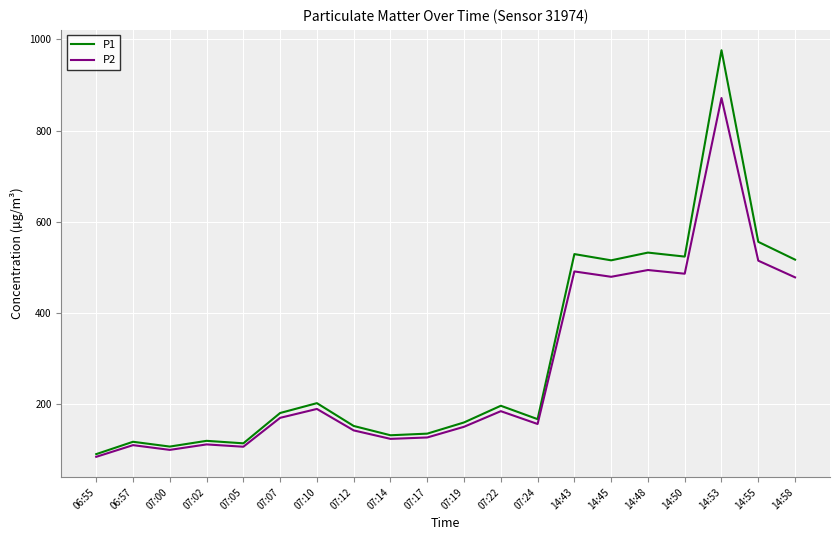

What is the smallest value displayed?

84.6